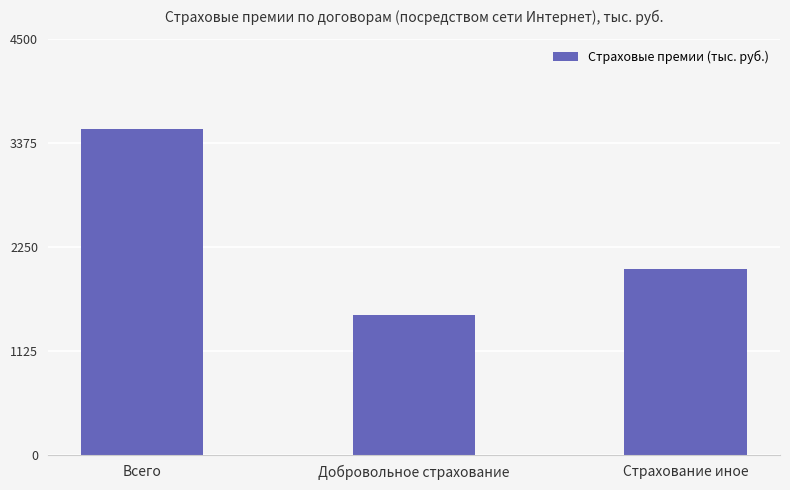

Between Всего and Добровольное страхование, which is larger?

Всего